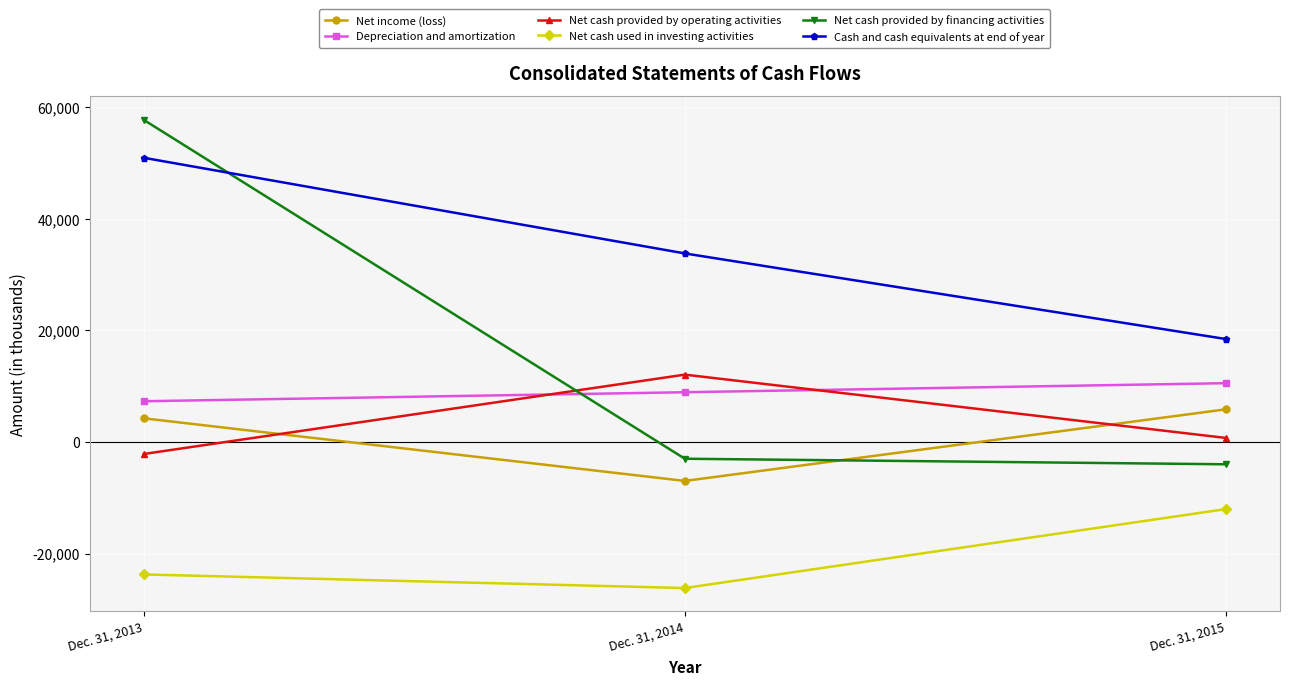

The Depreciation and amortization series shows 10525 at Dec. 31, 2015. True or false?

True